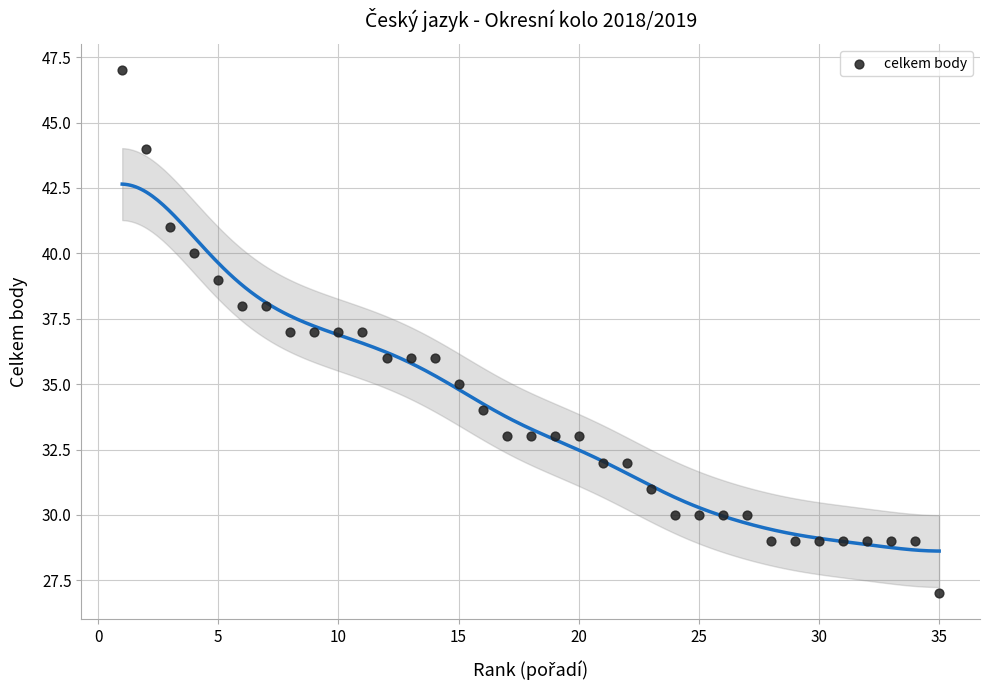

What is the range of X values (max minus min)?

34